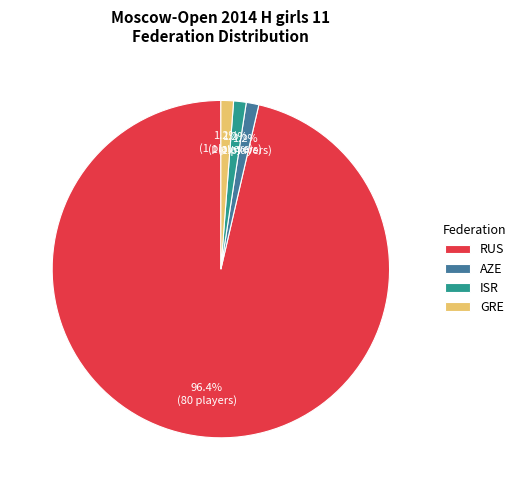

To the nearest percent, what portion does RUS represent?

96%